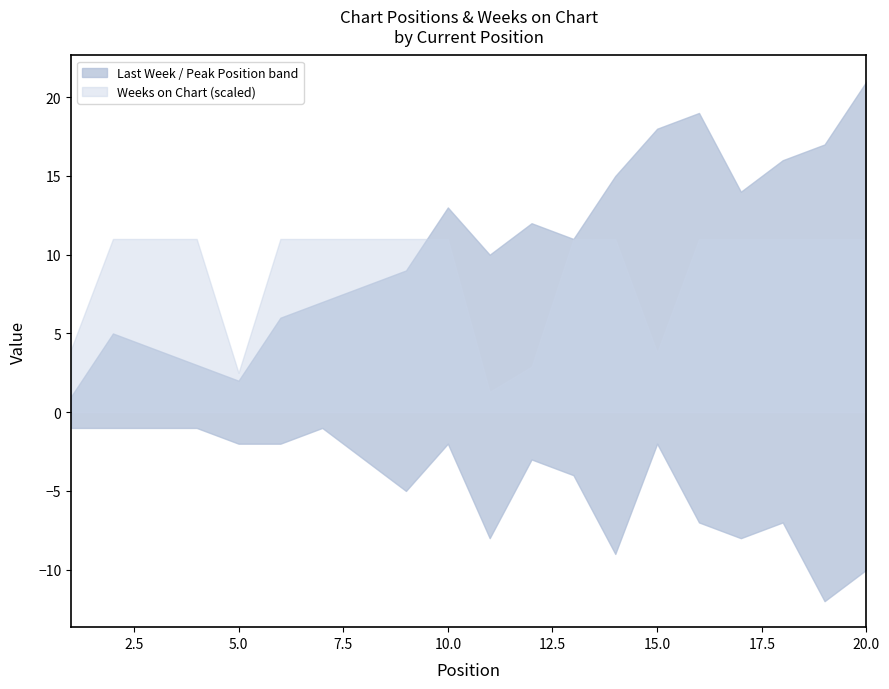

How many data points in Peak Position are less than 3?

9